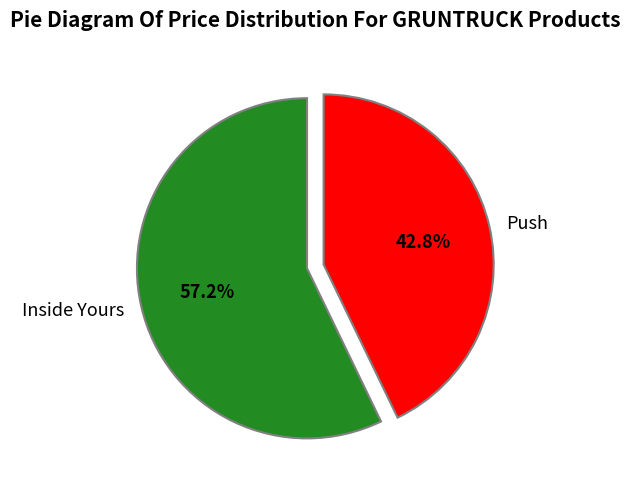

How many slices are in this pie chart?

2